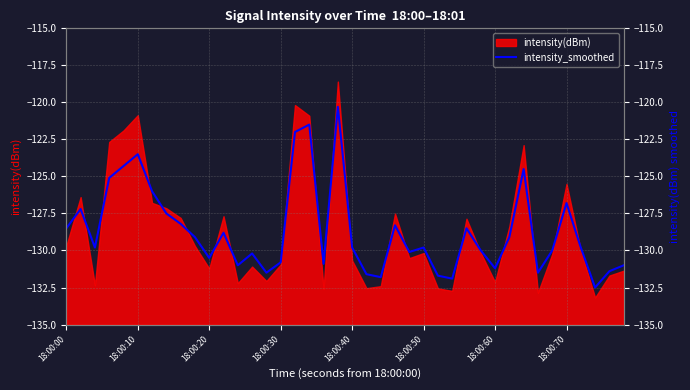

What is the value of the 7th point from the left?

-126.0